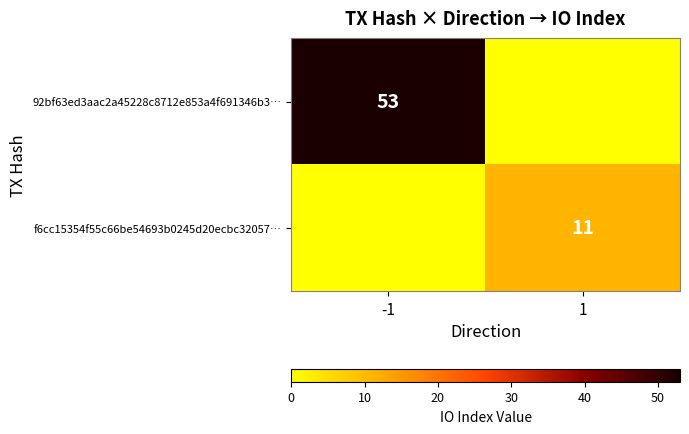

The value of f6cc15354f55c66be54693b0245d20ecbc32057… at 1 is 3. True or false?

False